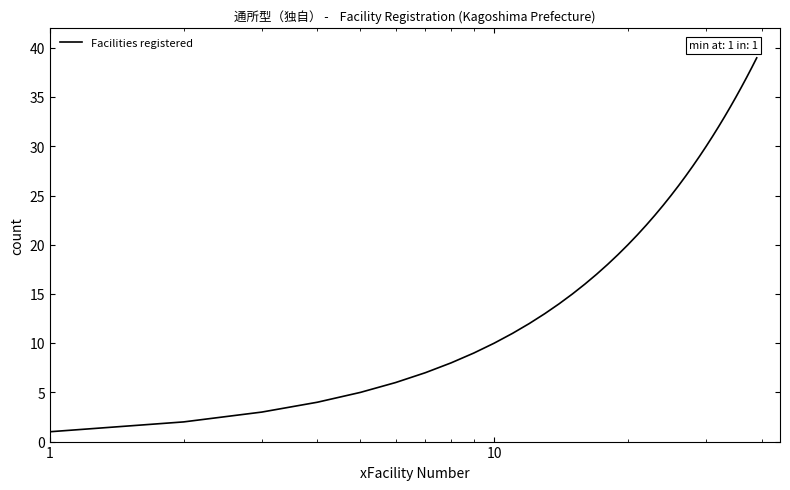

True or false: there are more than 0 points higher than both neighbors.

False